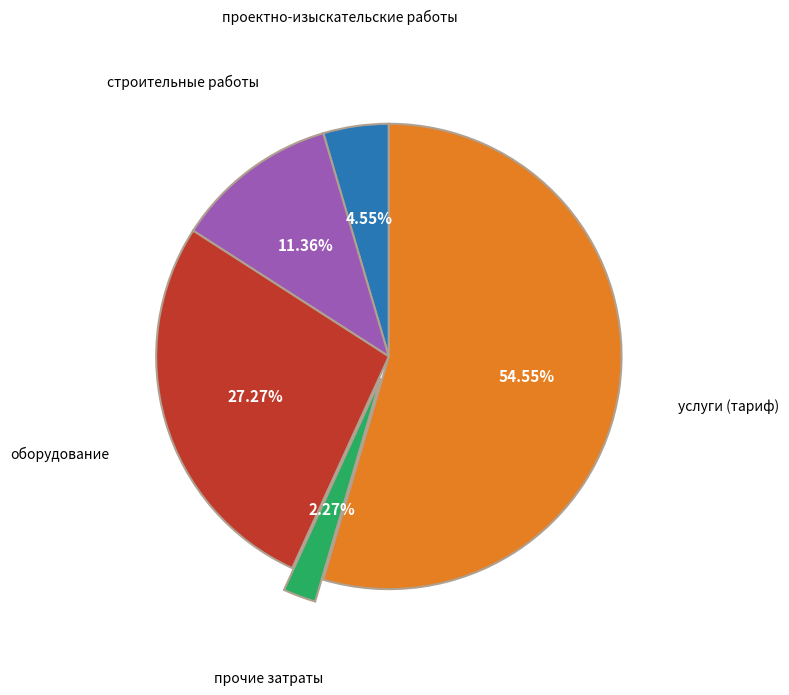

True or false: проектно-изыскательские работы accounts for 5% of the total.

True